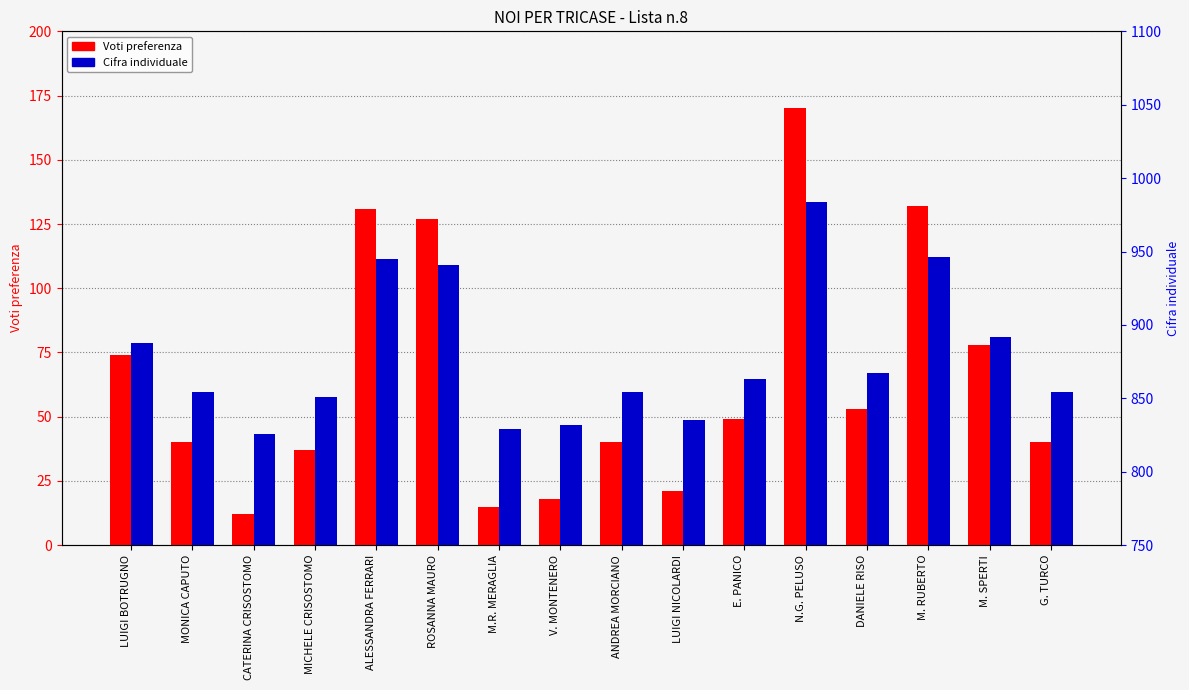

True or false: Cifra individuale has a value of 1178 at ANDREA MORCIANO.

False